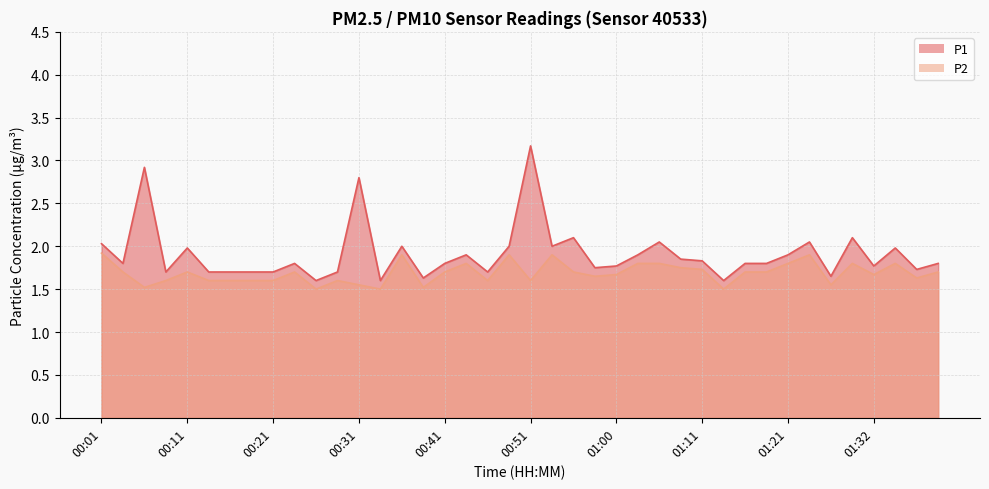

What is the total value across all series at 00:33?

3.1